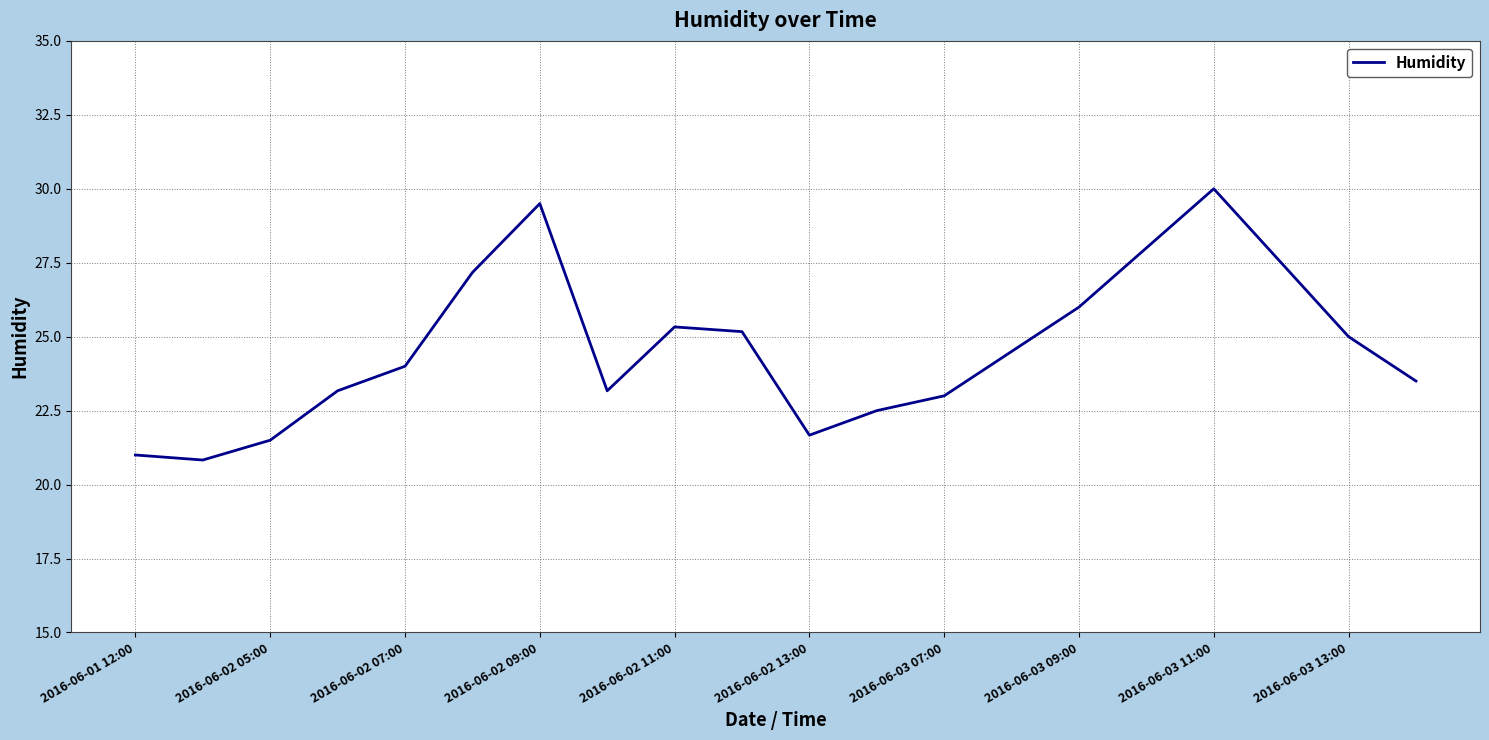

What is the difference between the maximum and minimum values?

9.2